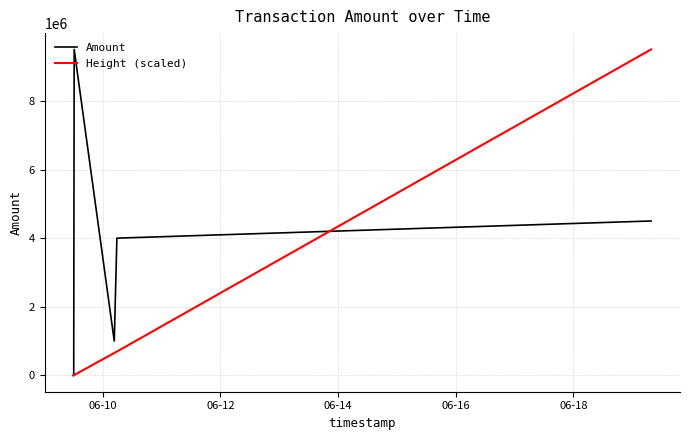

What is the greatest value displayed?

9500000.0